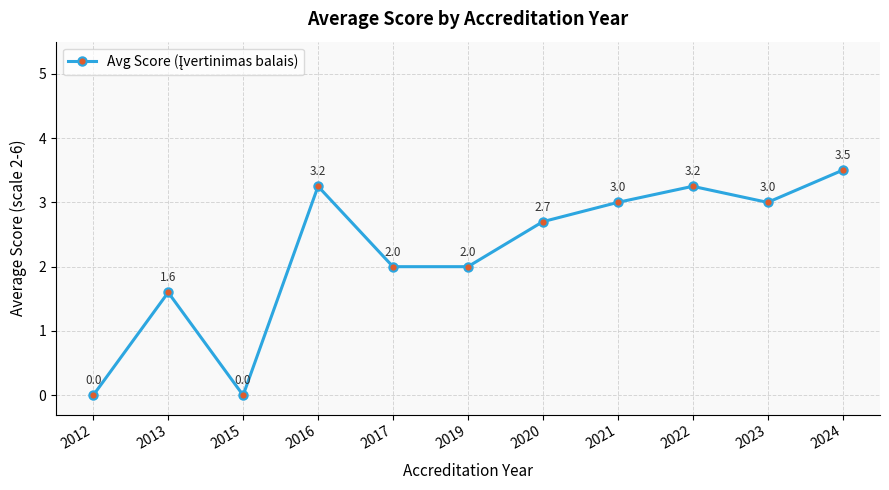

The chart shows a value of 3.5 at 2024. True or false?

True